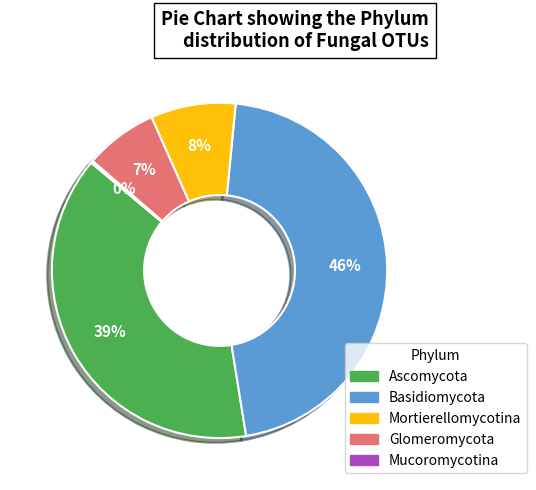

True or false: Mortierellomycotina accounts for 22% of the total.

False